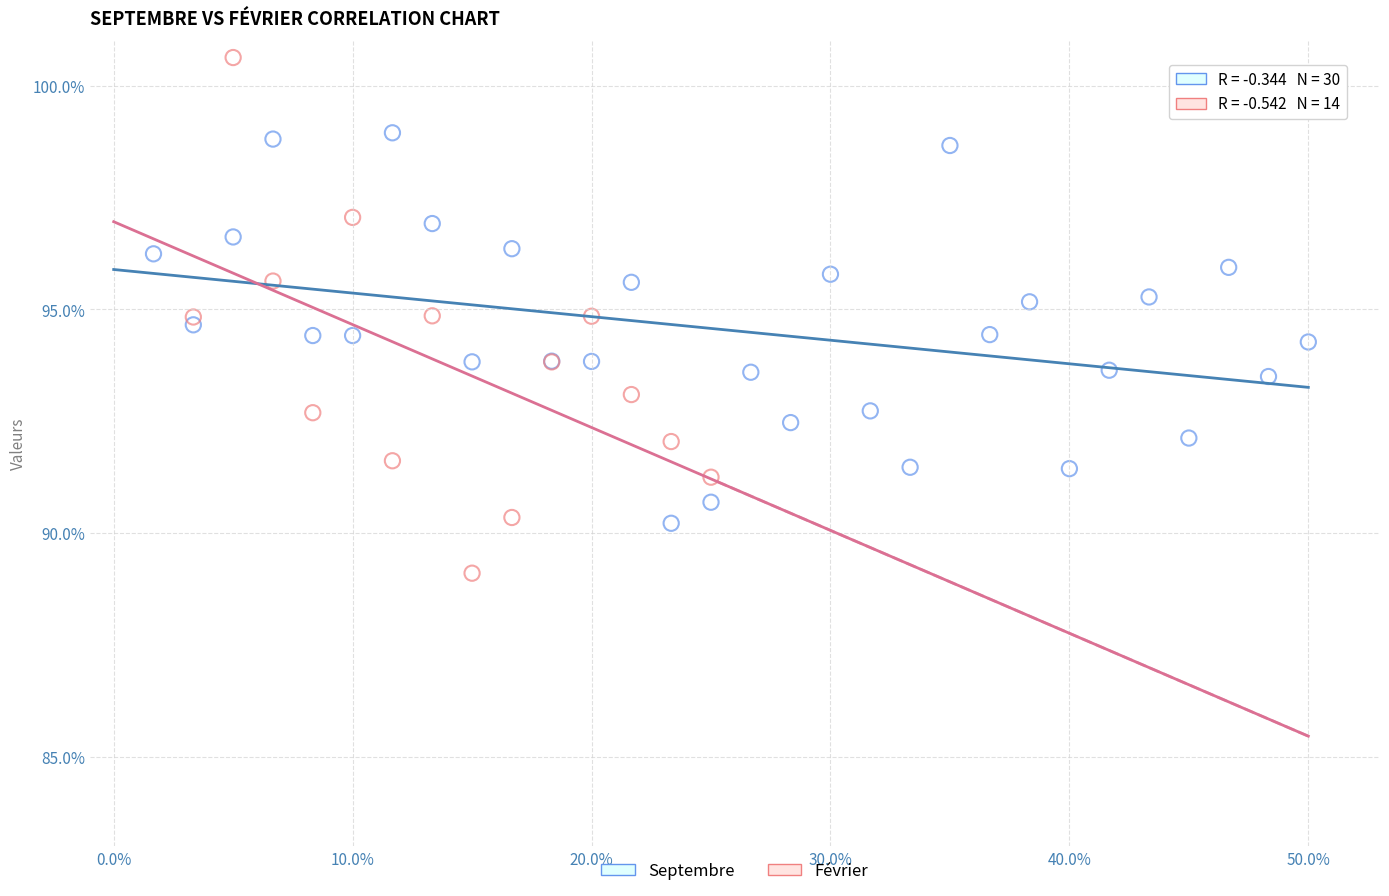

Which series has the largest Y range (max minus min)?

Février